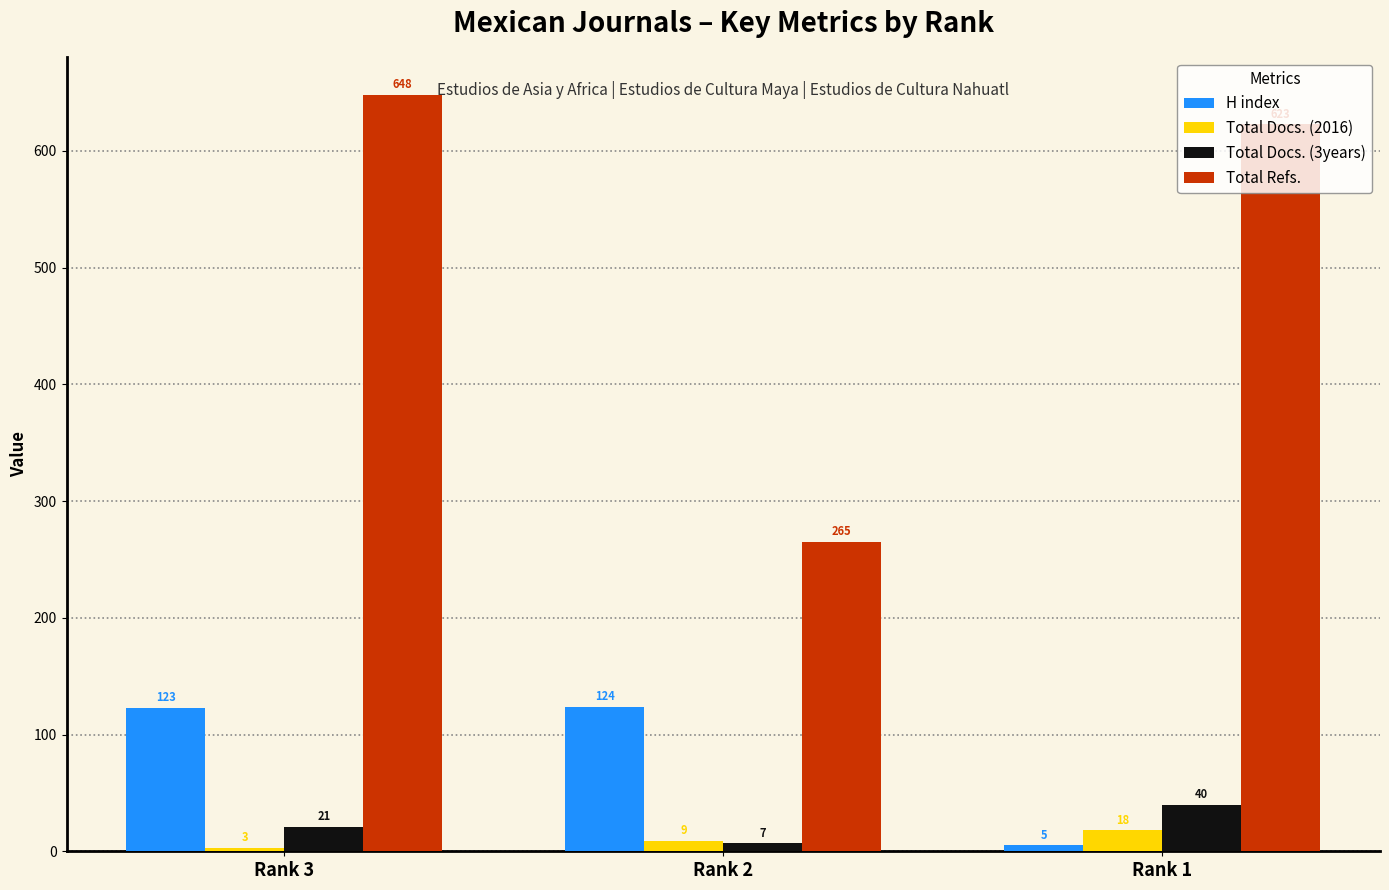

The Total Refs. series shows 1075 at Rank 3. True or false?

False